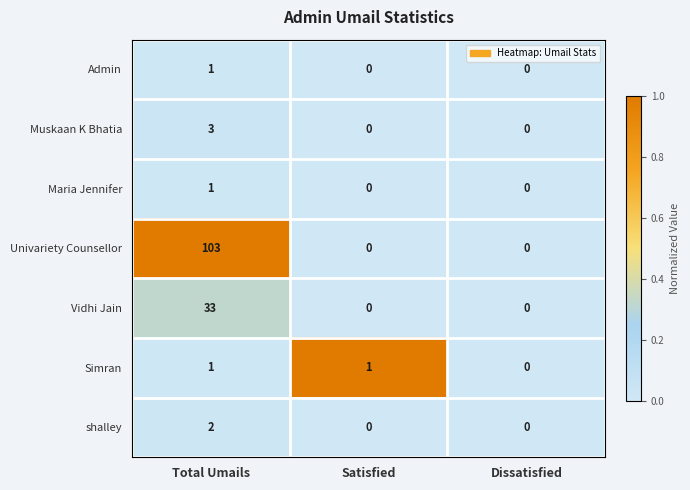

Which series has the largest total across all categories?

Univariety Counsellor